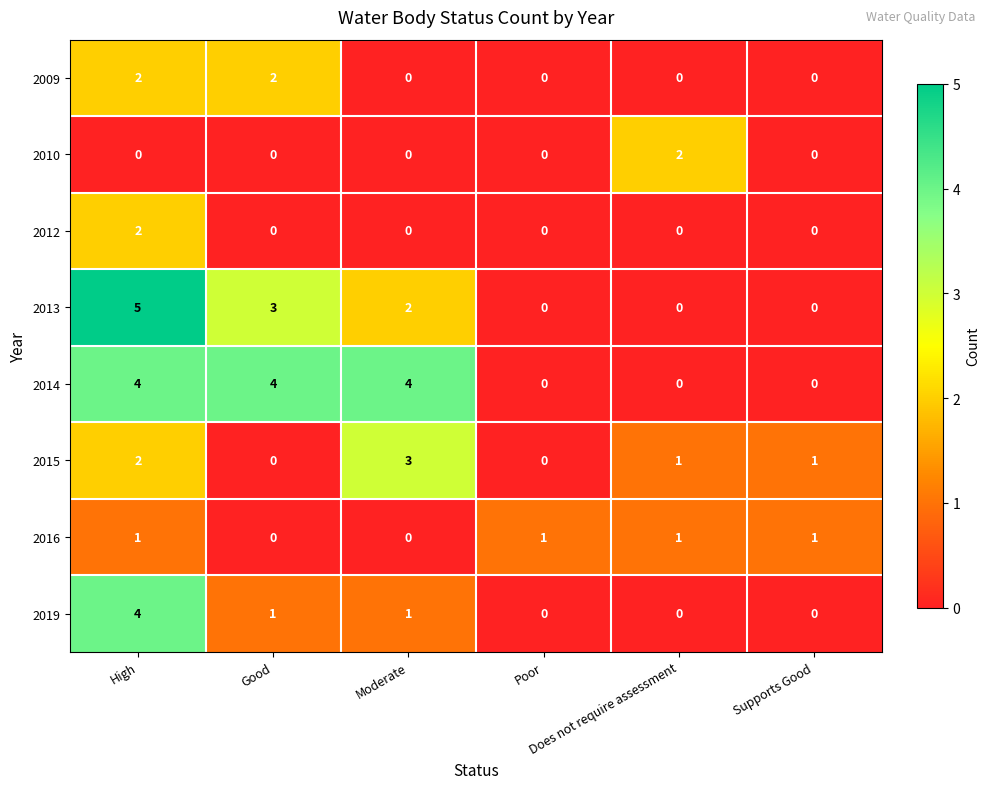

How many 2012 values are between 0 and 1?

5